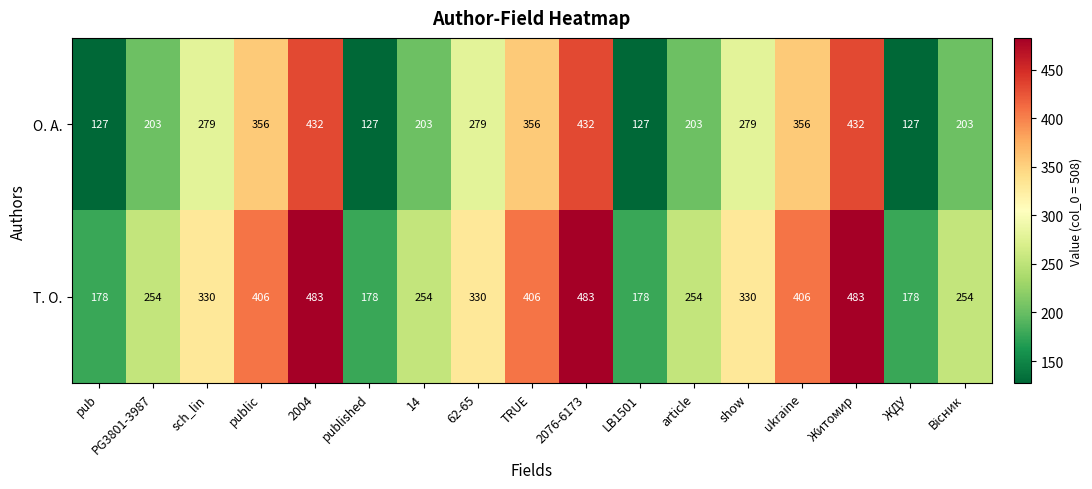

What is the highest value of the Т. О. series?

483